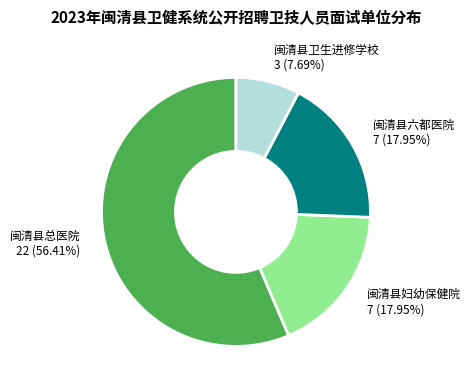

Approximately how many times larger is the value at 闽清县总医院 compared to 闽清县六都医院?

3.1